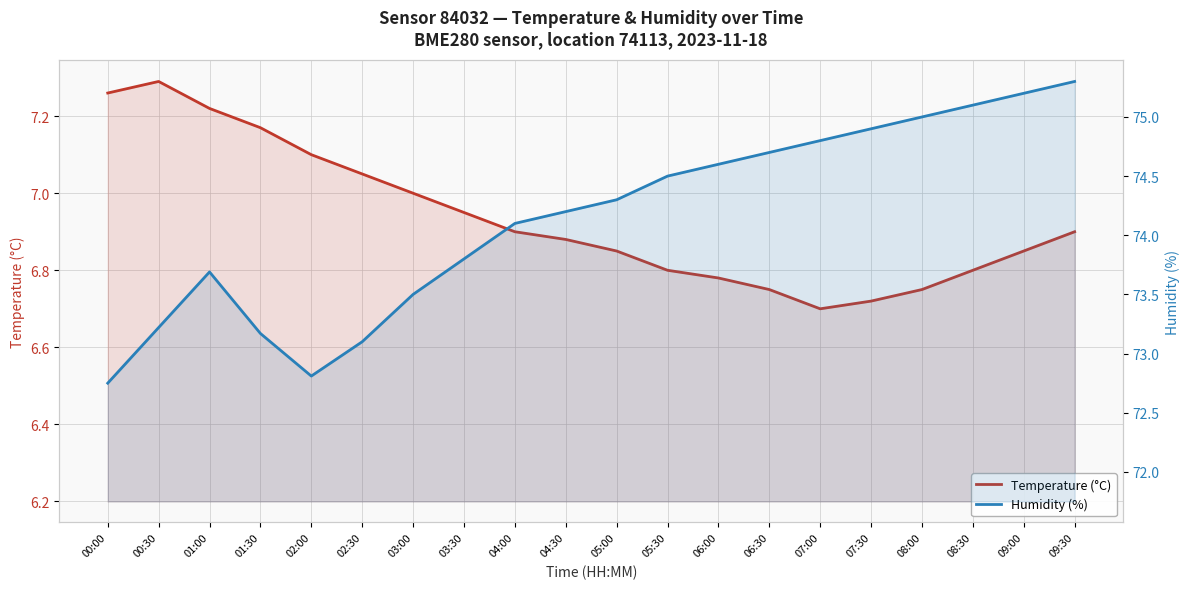

Read the Humidity (%) value at 02:00.

72.8